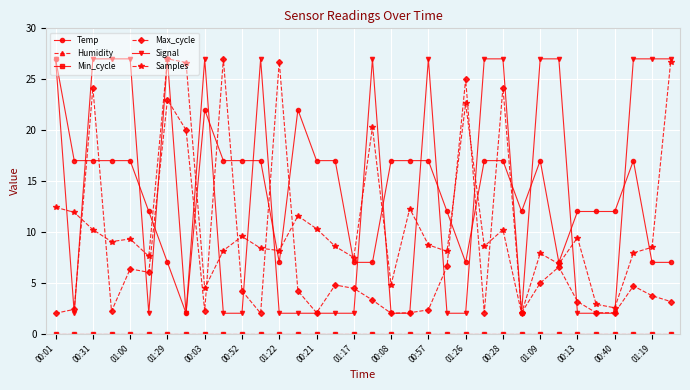

Which label corresponds to the smallest value in the chart?

00:01